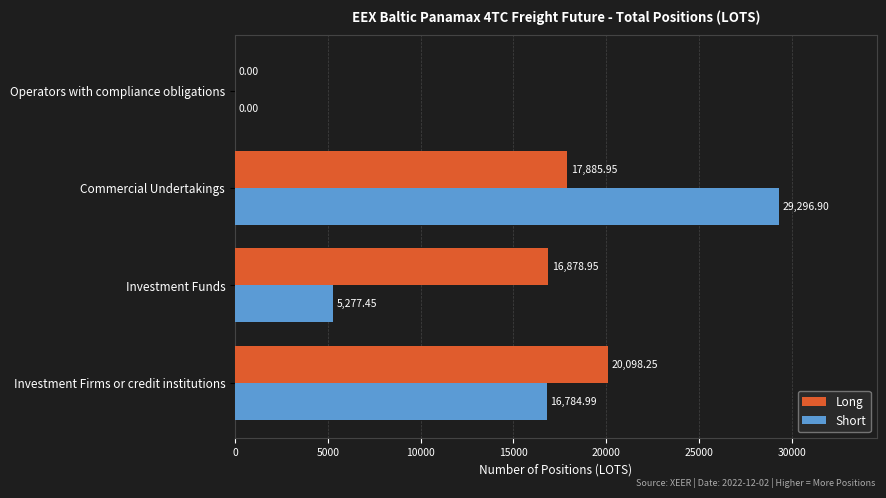

What is the sum of all Short values?

51359.3